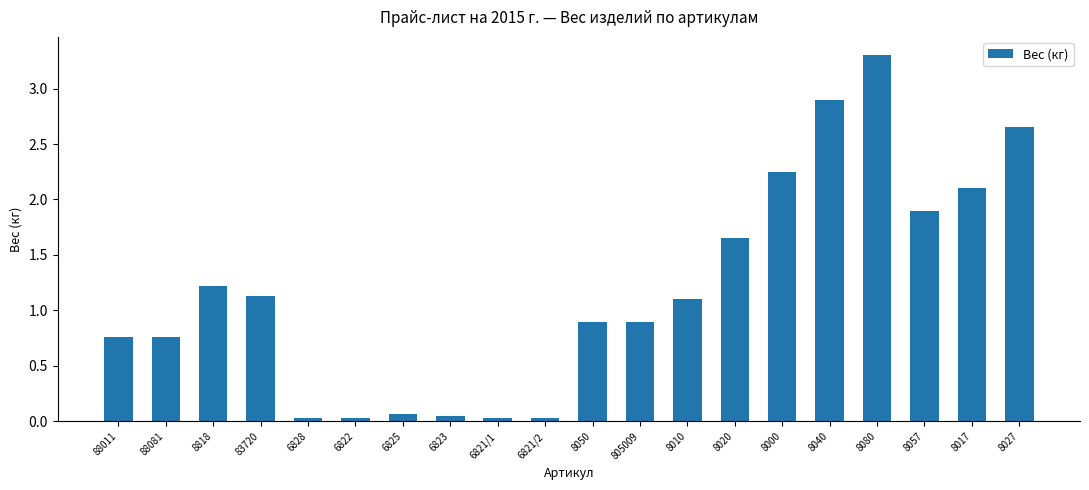

What is the maximum value shown in the chart?

3.3